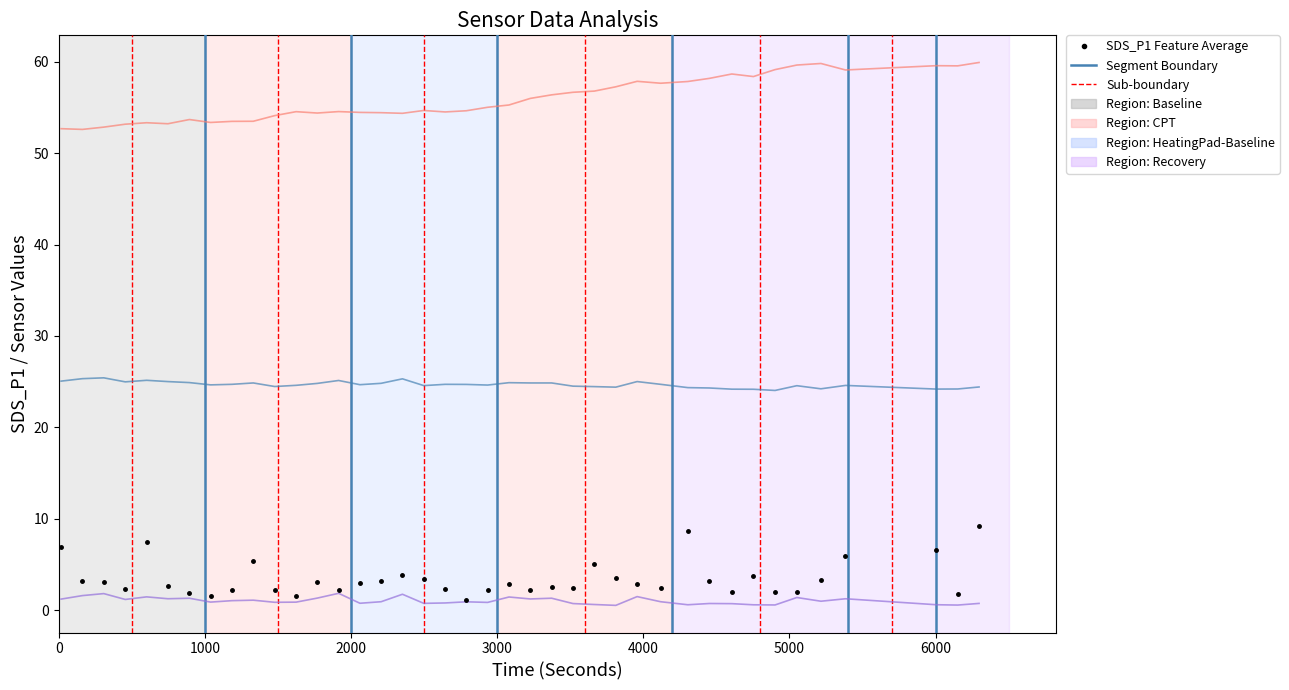

What is the maximum value shown in the chart?

59.9